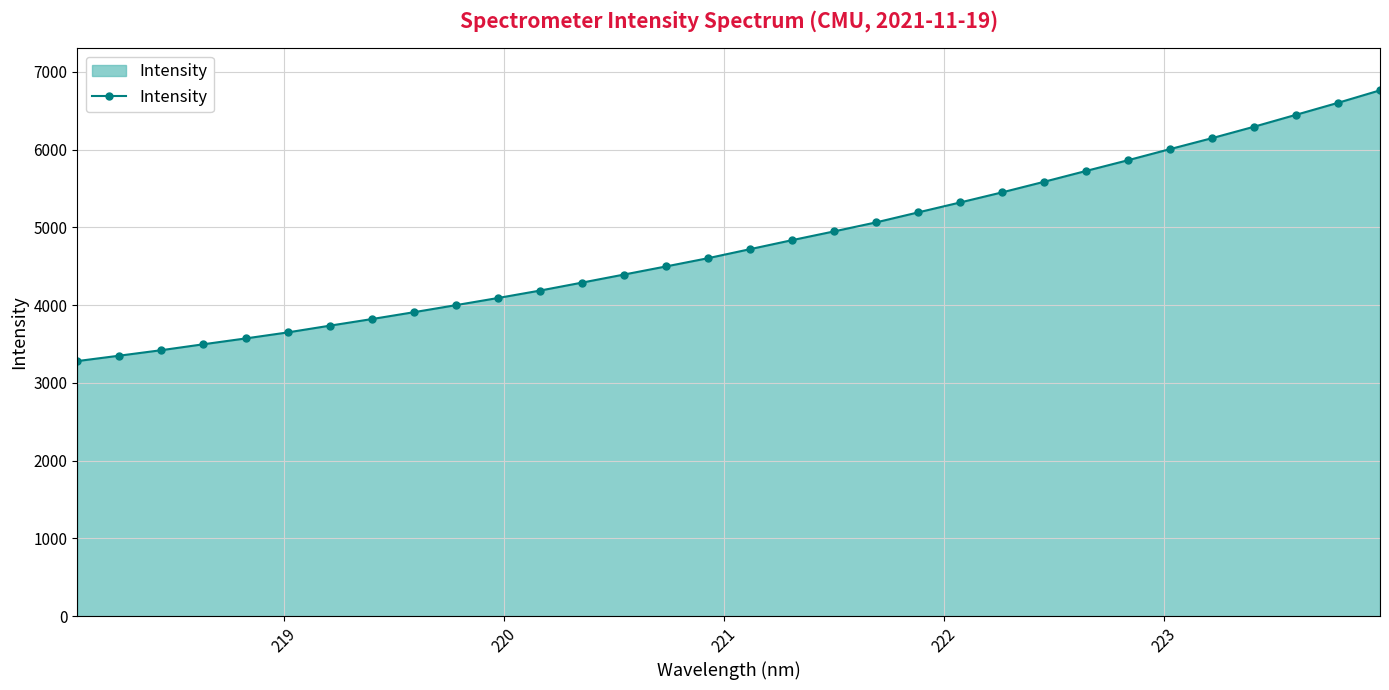

What is the value of the 25th point from the left?

5724.7